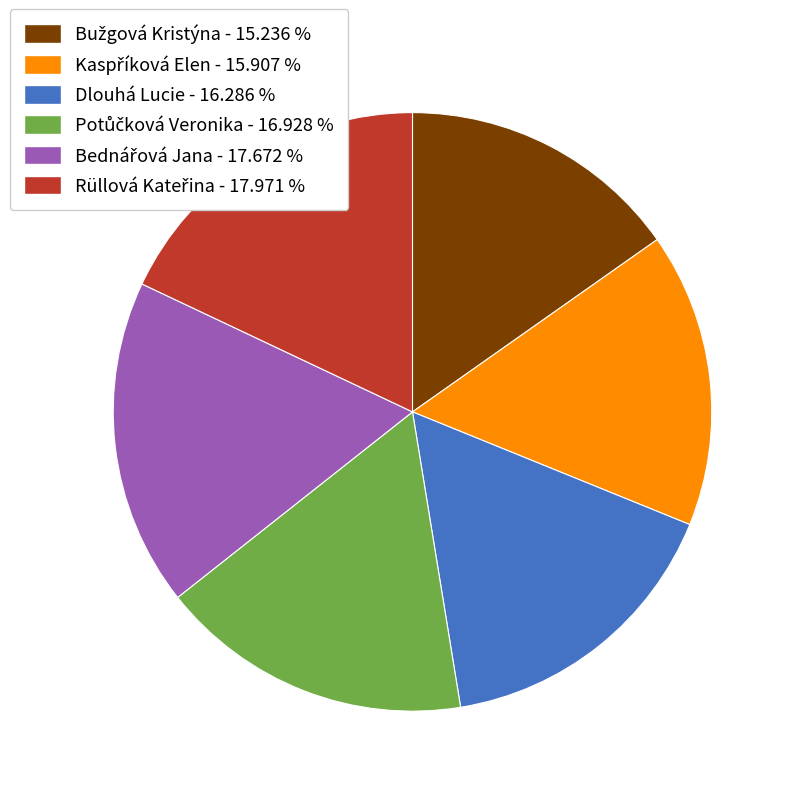

Is there any slice that represents more than half of the pie?

No